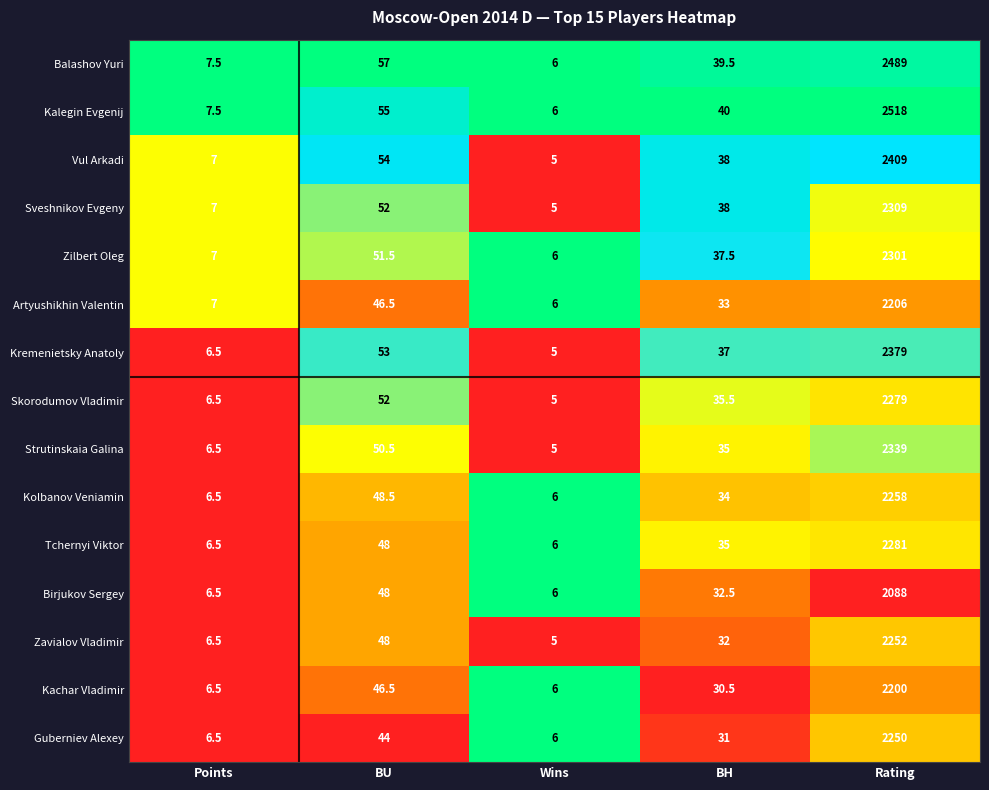

Count the number of categories in the chart.

5